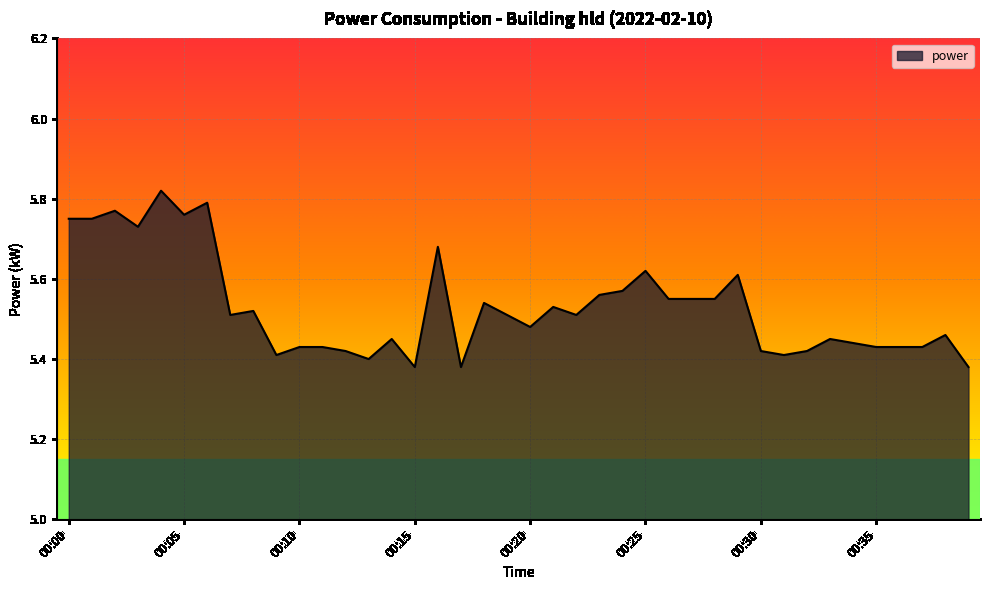

What is the difference between the maximum and minimum values?

0.4